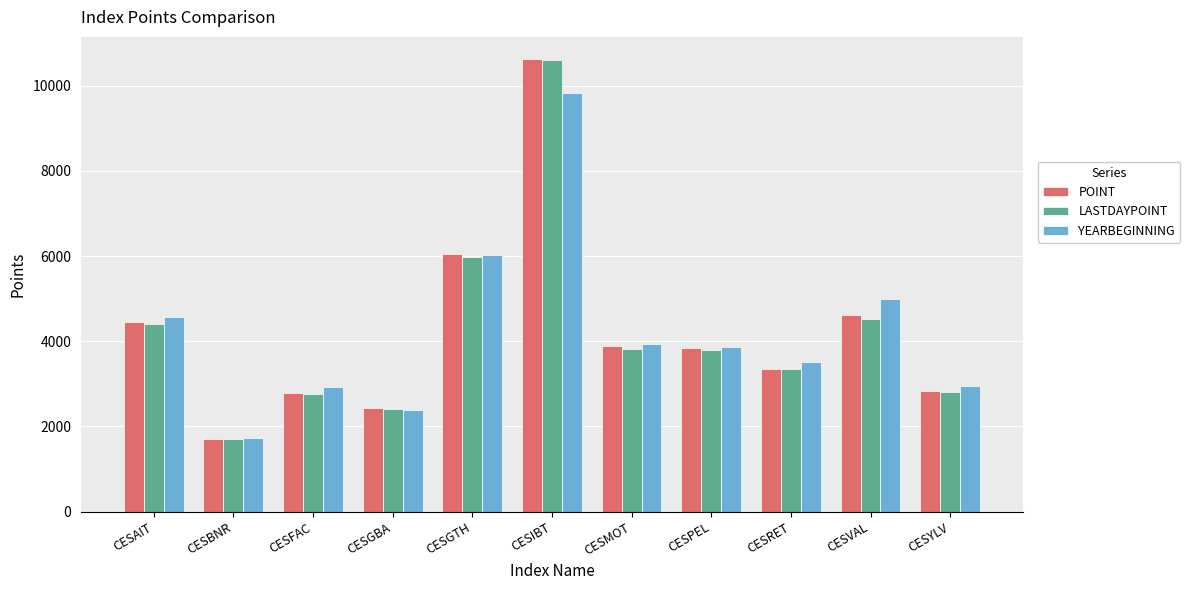

What value does the POINT series have at CESMOT?

3885.5